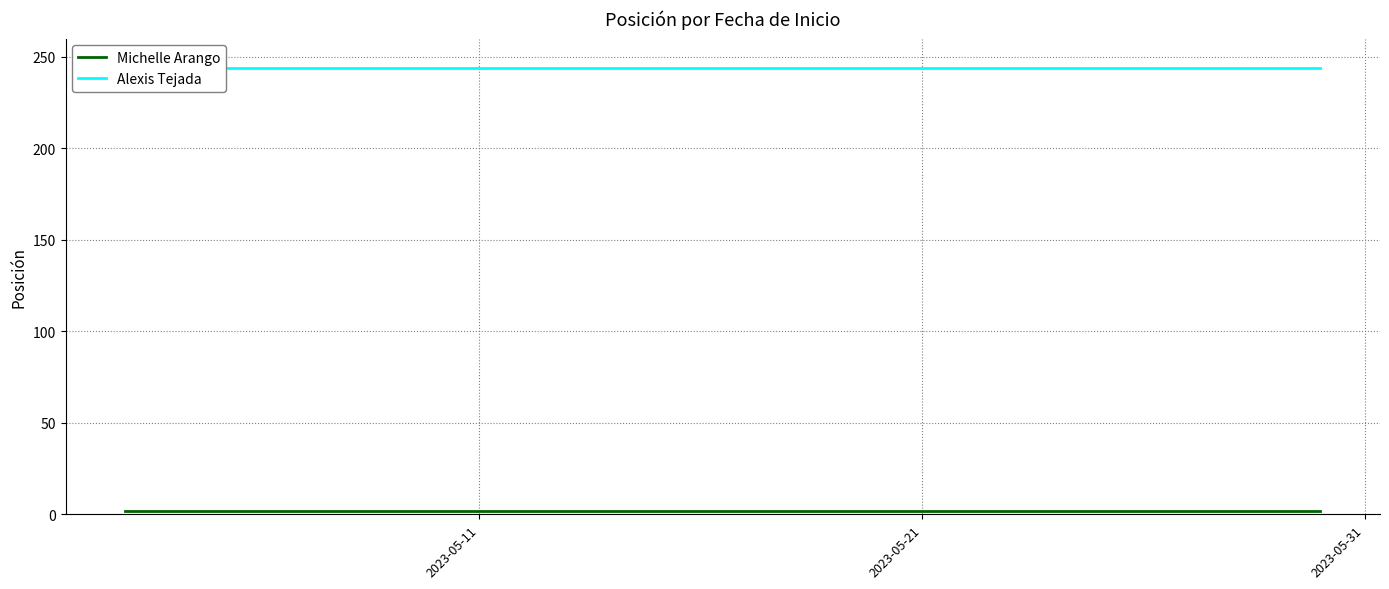

Which series has the largest total across all categories?

Alexis Tejada